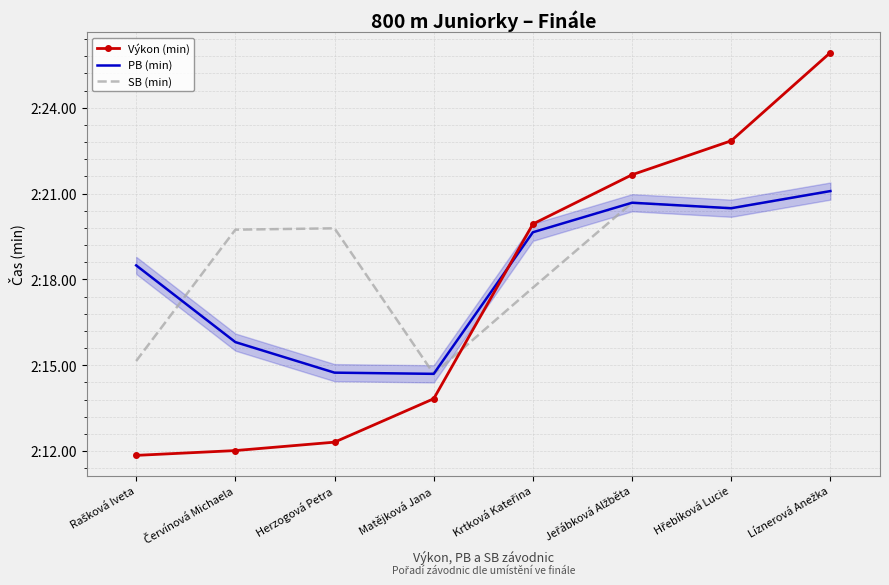

What is the difference between the maximum and second lowest values in the Výkon (min) series?

0.2